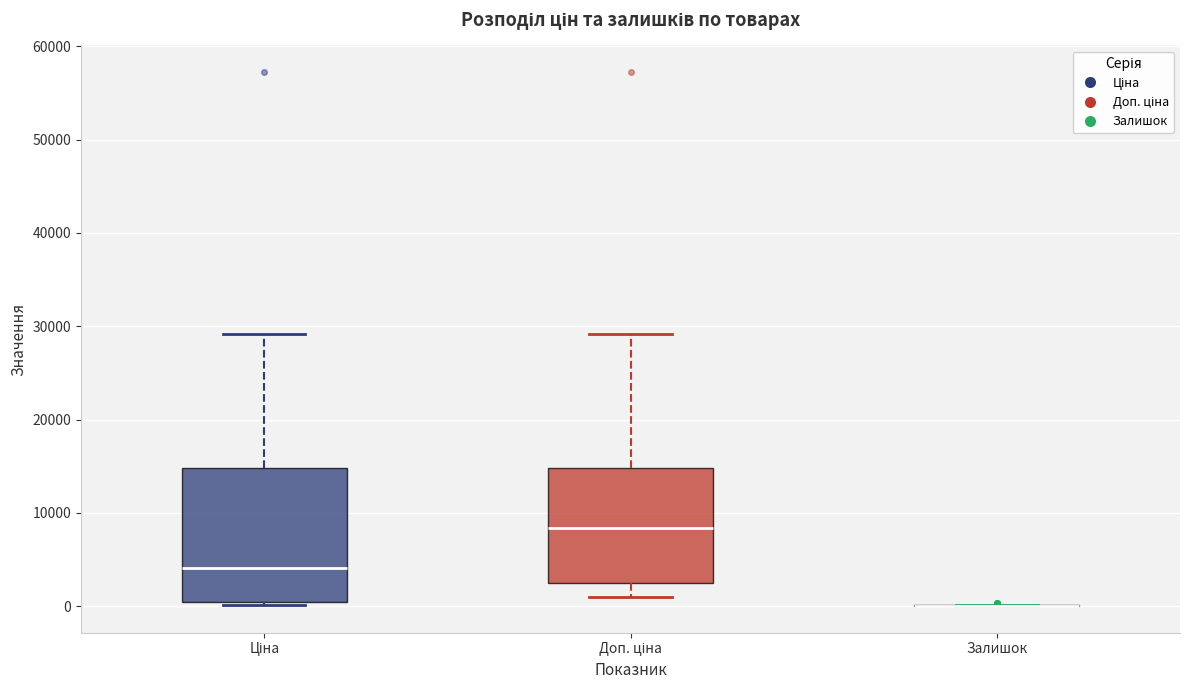

Reading left to right, read every box against the y-axis: the position of its median line, the range the box covers, and the ends of its whiskers. The values are not printed on the chart, so give them approximately, as read against the axis.

Ціна: median 4000, box 0 to 15000, whiskers 0 (just below the box's lower edge) to 29000
Доп. ціна: median 8000, box 2000 to 15000, whiskers 1000 to 29000
Залишок: box collapsed to a line at 0, whiskers 0 to 0